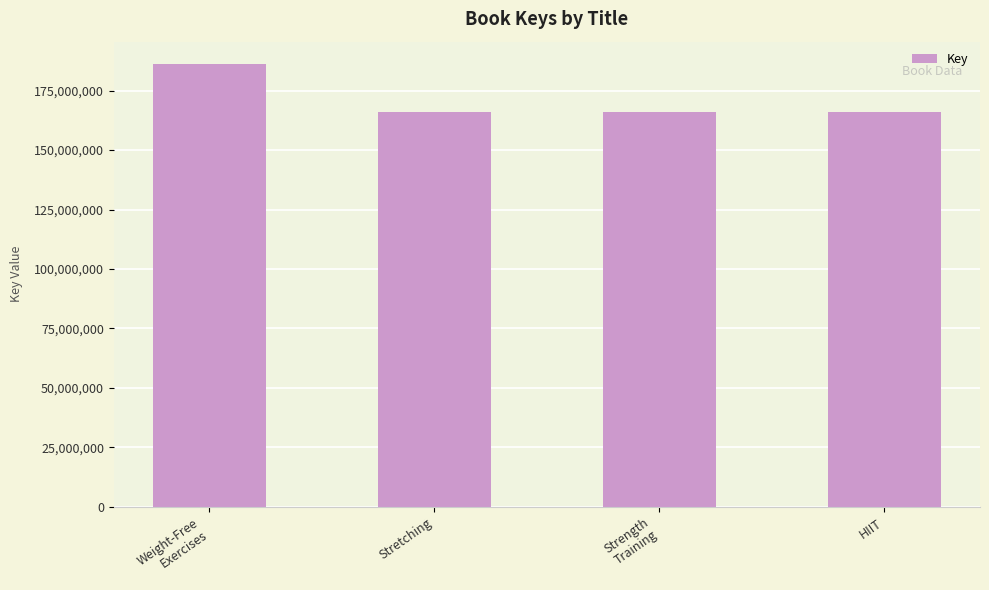

How many series are shown in this chart?

1